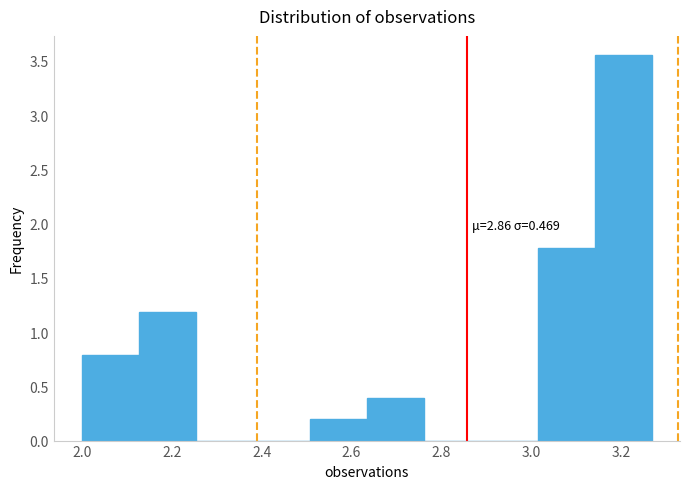

Over which range of the x-axis is the bar tallest?

3.14 to 3.26